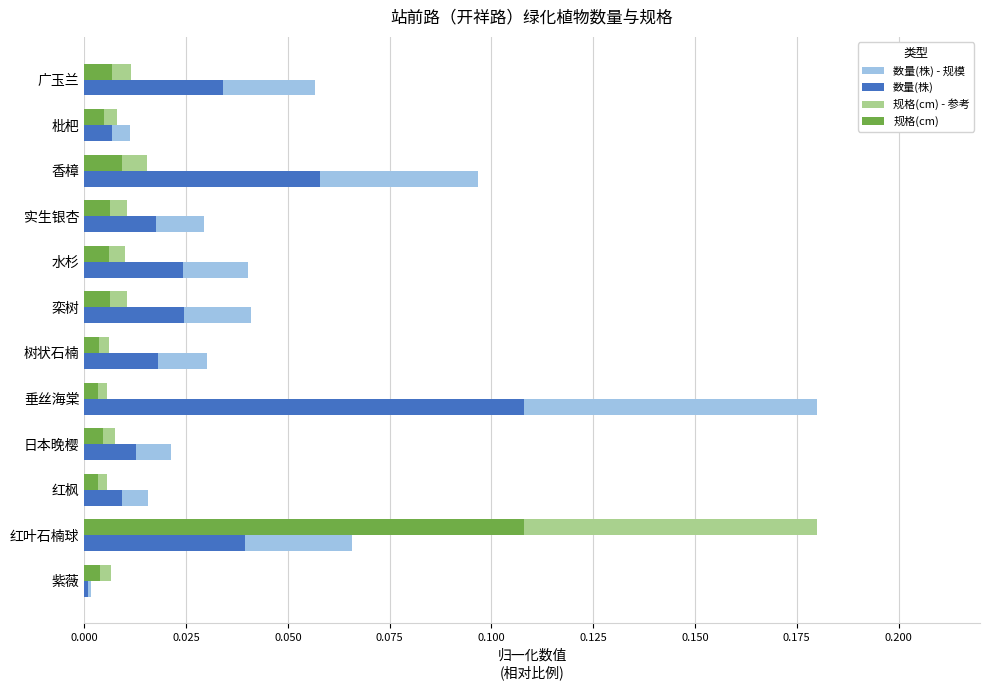

What is the sum of all 数量(株) values?

0.4